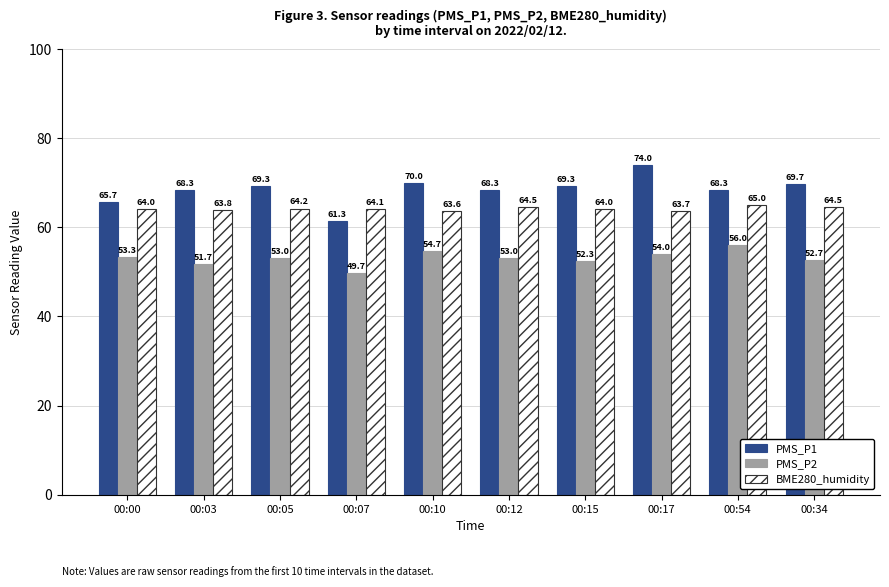

Where is PMS_P2 nearest to the value 52?

00:03